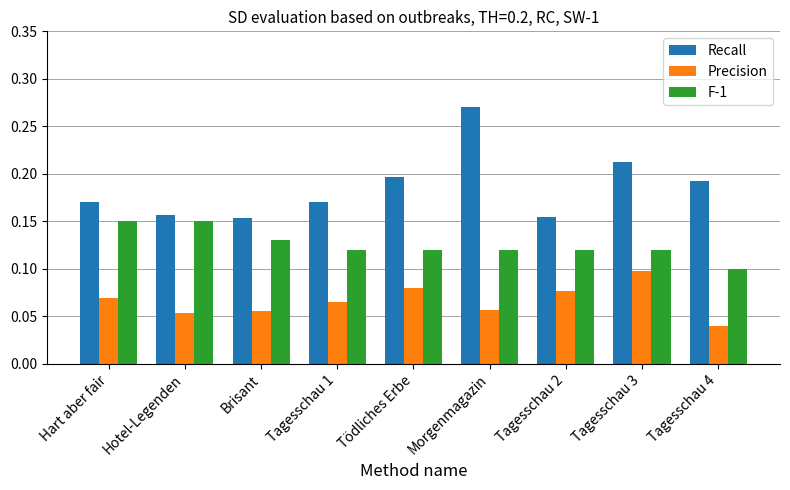

Is it true that F-1 equals 0.1 at Tagesschau 4?

True